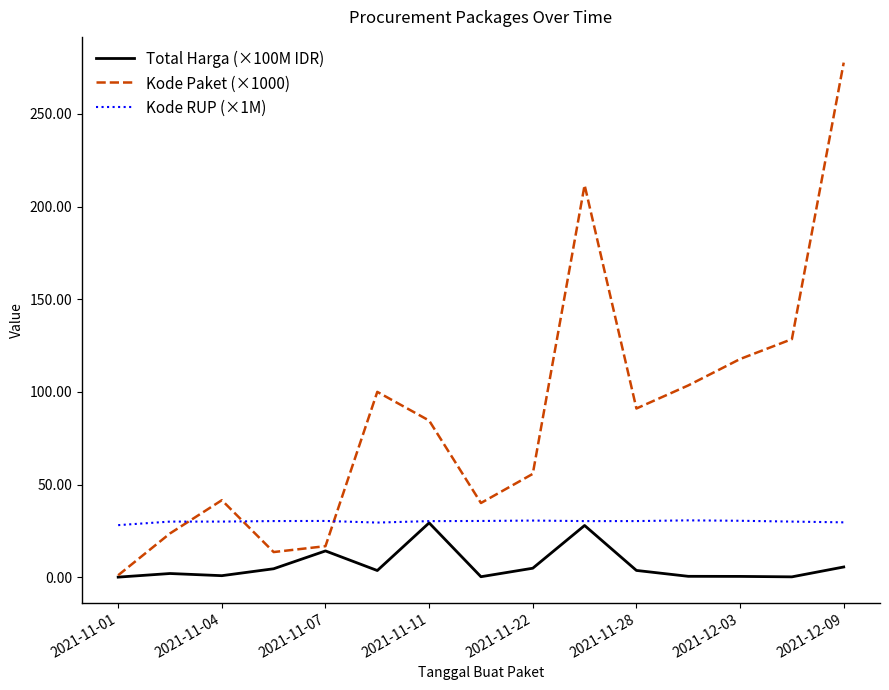

Which series ends up on top after the final intersection of Kode RUP (×1M) and Kode Paket (×1000)?

Kode Paket (×1000)